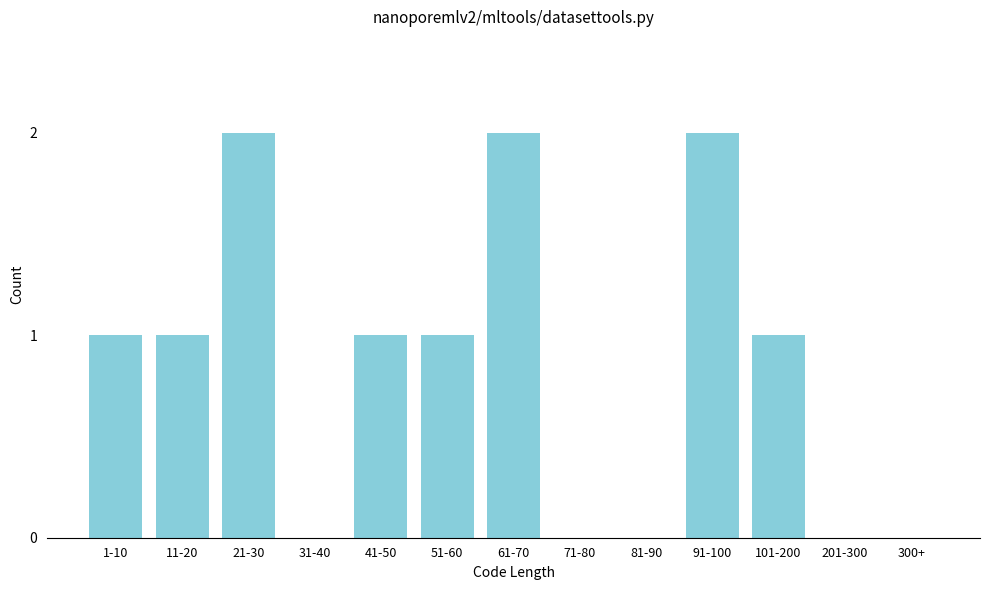

Reading left to right, transcribe all the data shown in this chart.

1-10=1	11-20=1	21-30=2	31-40=0	41-50=1	51-60=1	61-70=2	71-80=0	81-90=0	91-100=2	101-200=1	201-300=0	300+=0